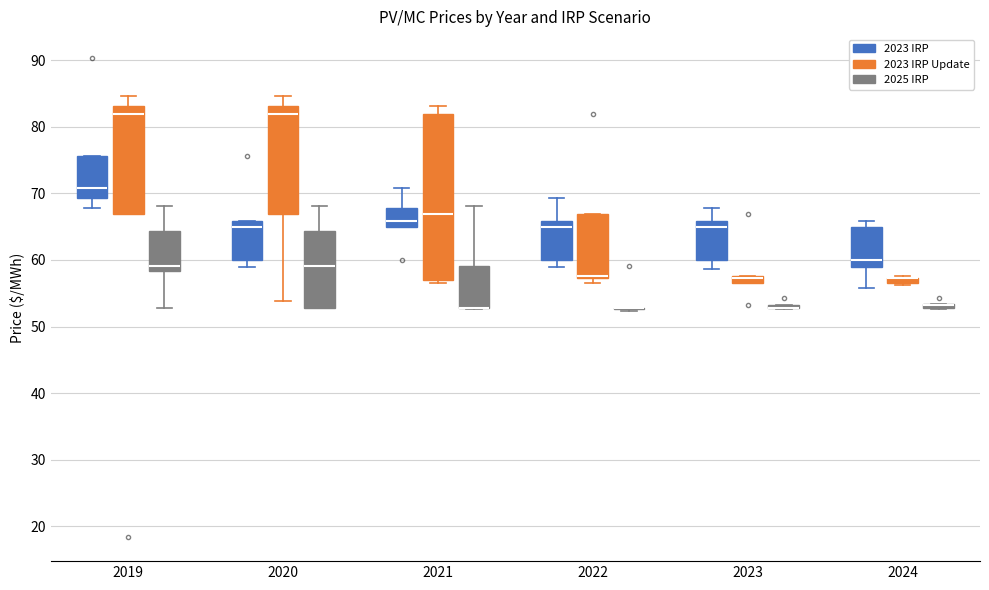

Which has a higher value, 2022 or 2020?

2020